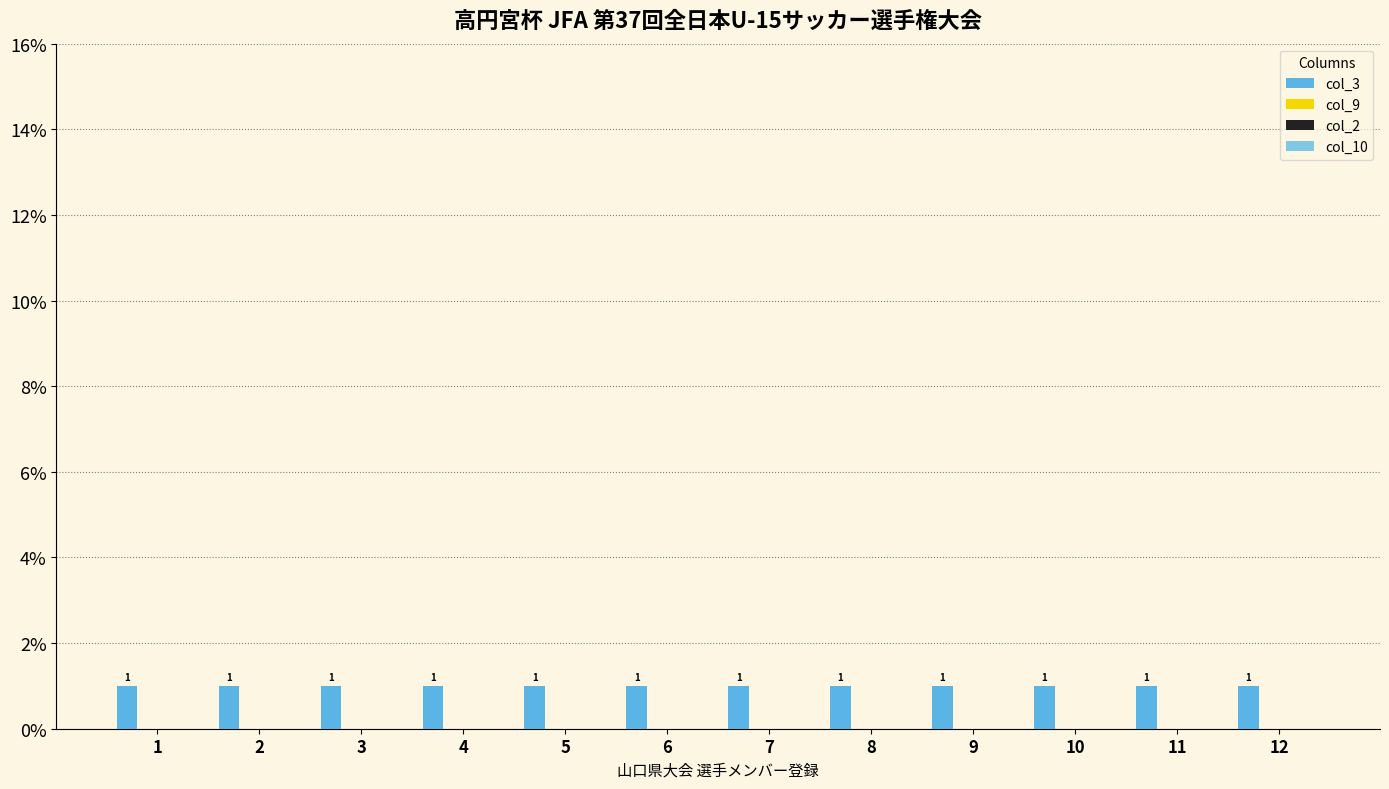

Rank the series by their maximum value, from highest to lowest.

col_3, col_9, col_2, col_10